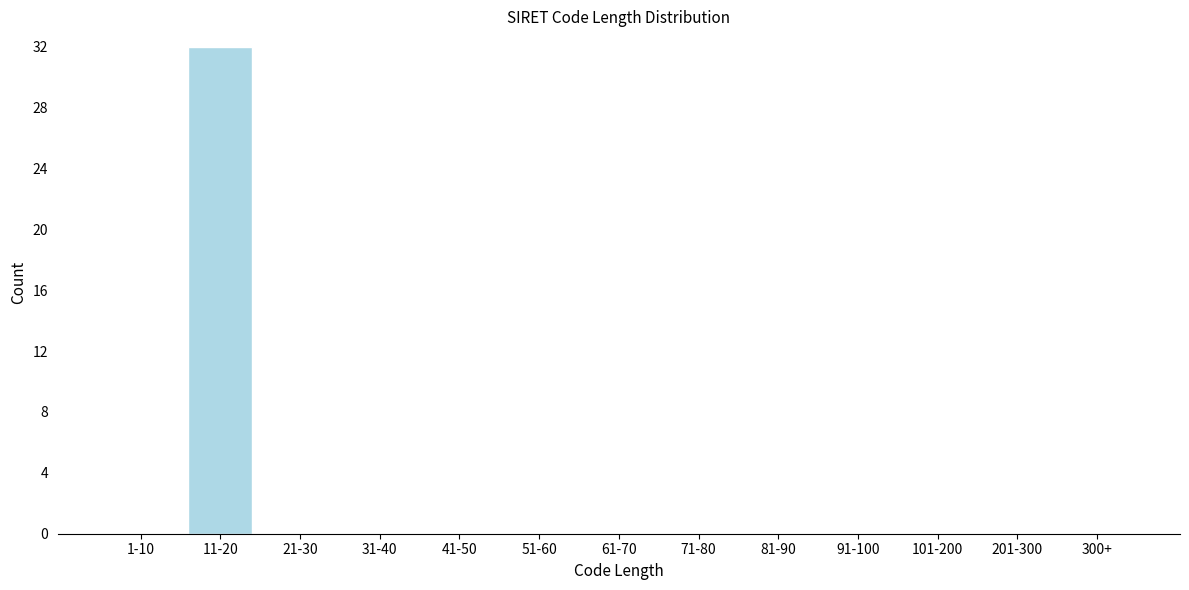

Reading left to right, what are all the values shown in this chart?

1-10=0	11-20=32	21-30=0	31-40=0	41-50=0	51-60=0	61-70=0	71-80=0	81-90=0	91-100=0	101-200=0	201-300=0	300+=0